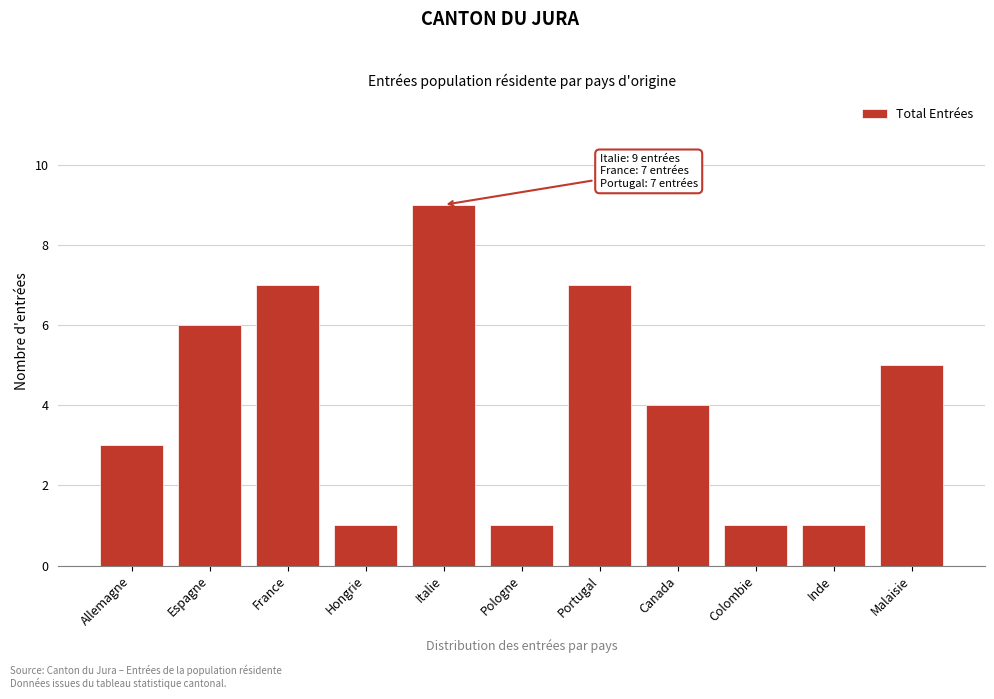

Reading left to right, transcribe all the data shown in this chart.

Allemagne=3	Espagne=6	France=7	Hongrie=1	Italie=9	Pologne=1	Portugal=7	Canada=4	Colombie=1	Inde=1	Malaisie=5